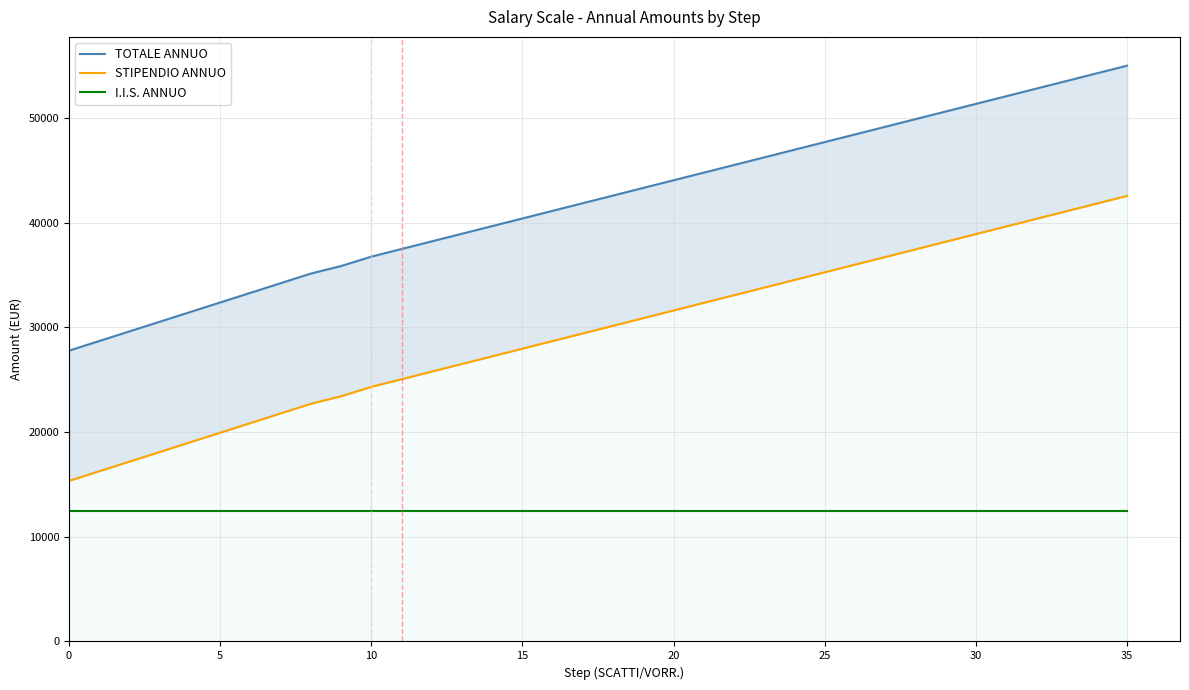

How many data points in STIPENDIO ANNUO are above 30158?

18